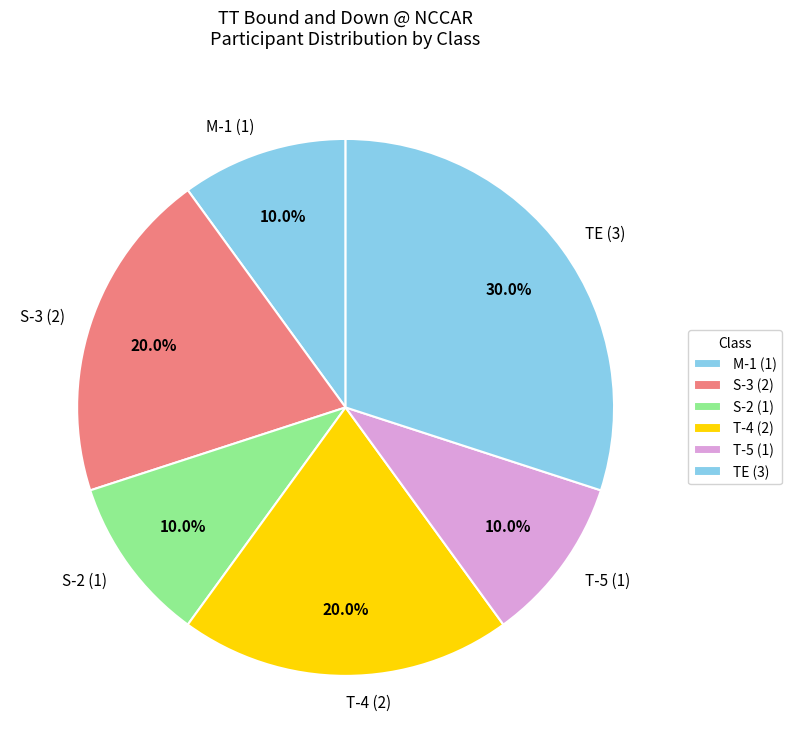

Is there a majority slice in this chart?

No